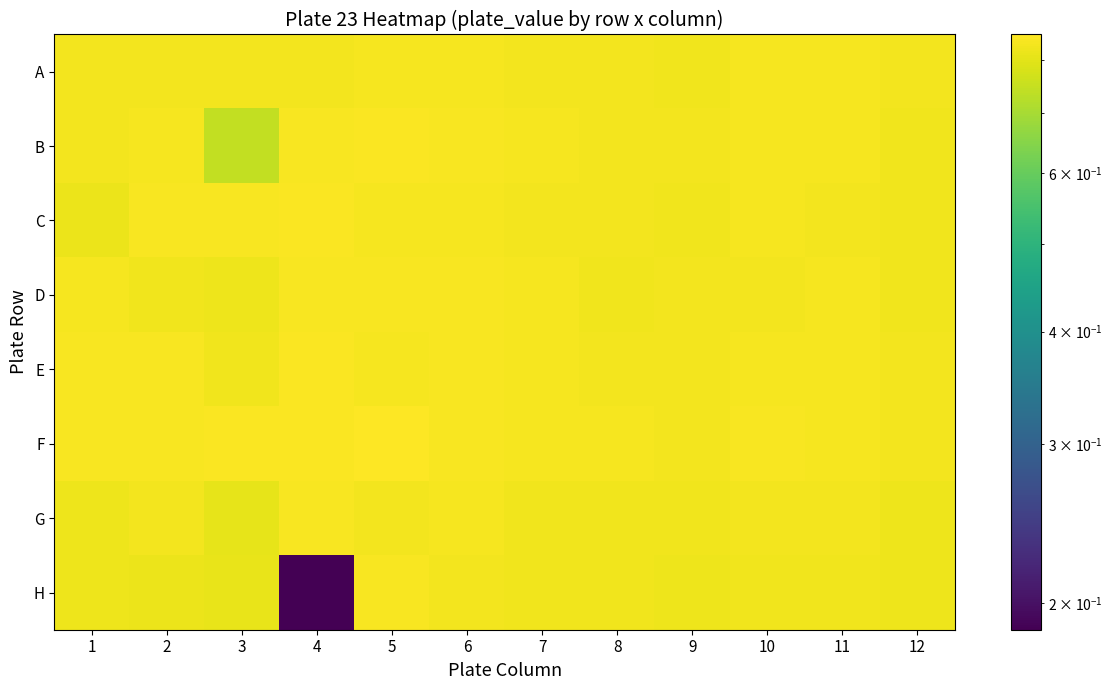

Which series has the widest spread of values?

H